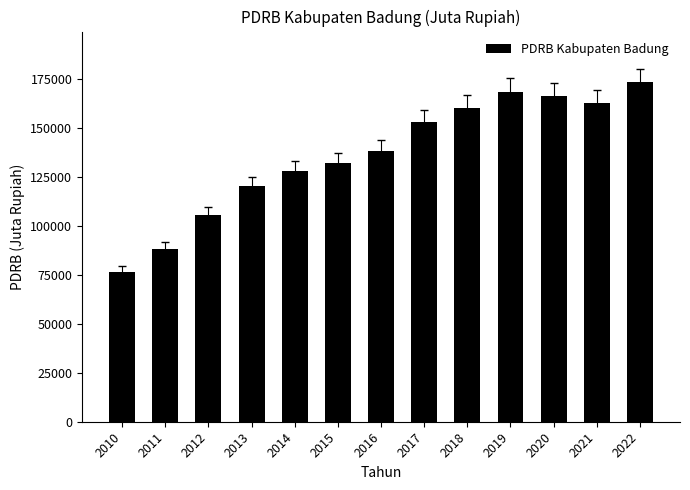

Is it true that the value at 2010 is 17466.6?

False